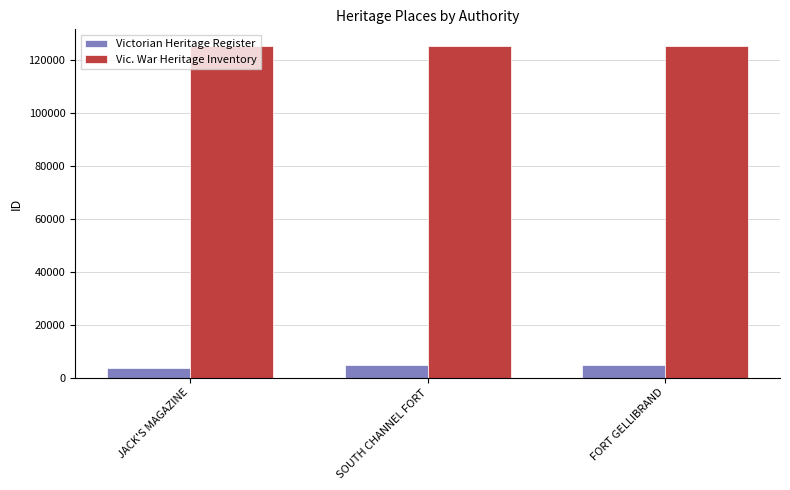

True or false: Vic. War Heritage Inventory has a value of 125286 at FORT GELLIBRAND.

True